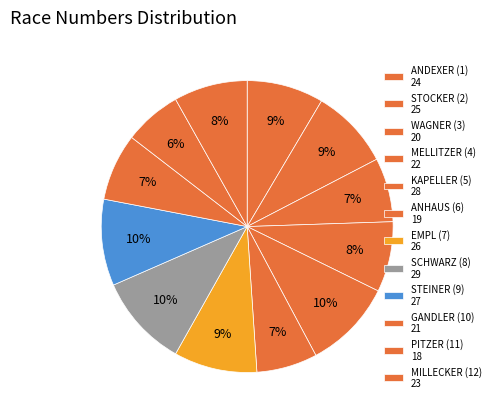

Which category has the biggest portion of the pie?

8